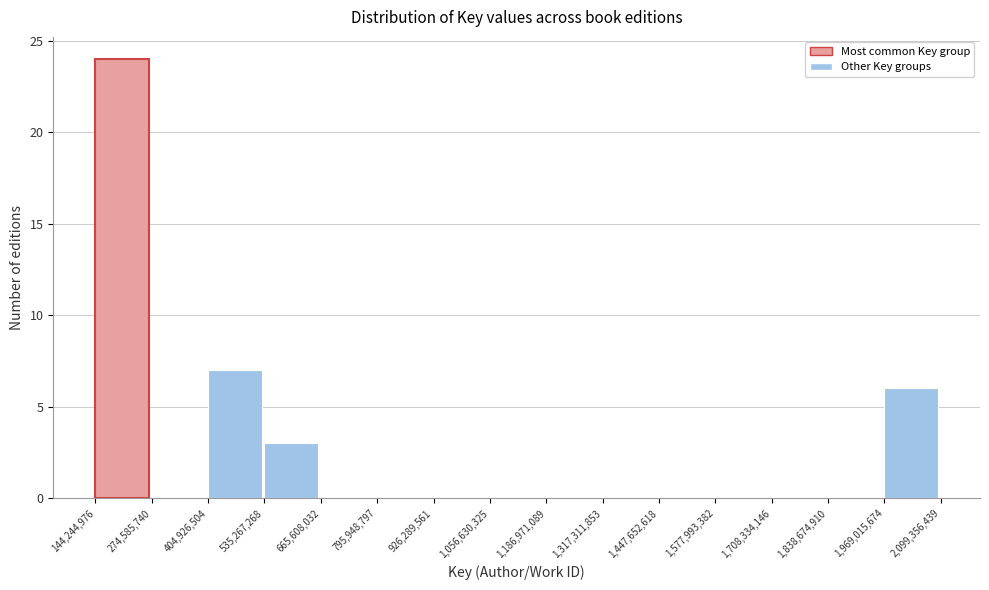

Which range on the x-axis has the tallest bar?

144,244,976 to 274,585,740